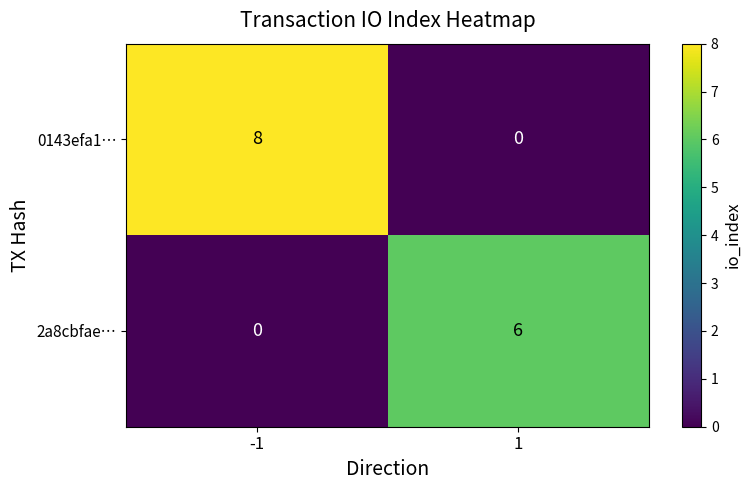

The value of 2a8cbfae… at -1 is 4. True or false?

False